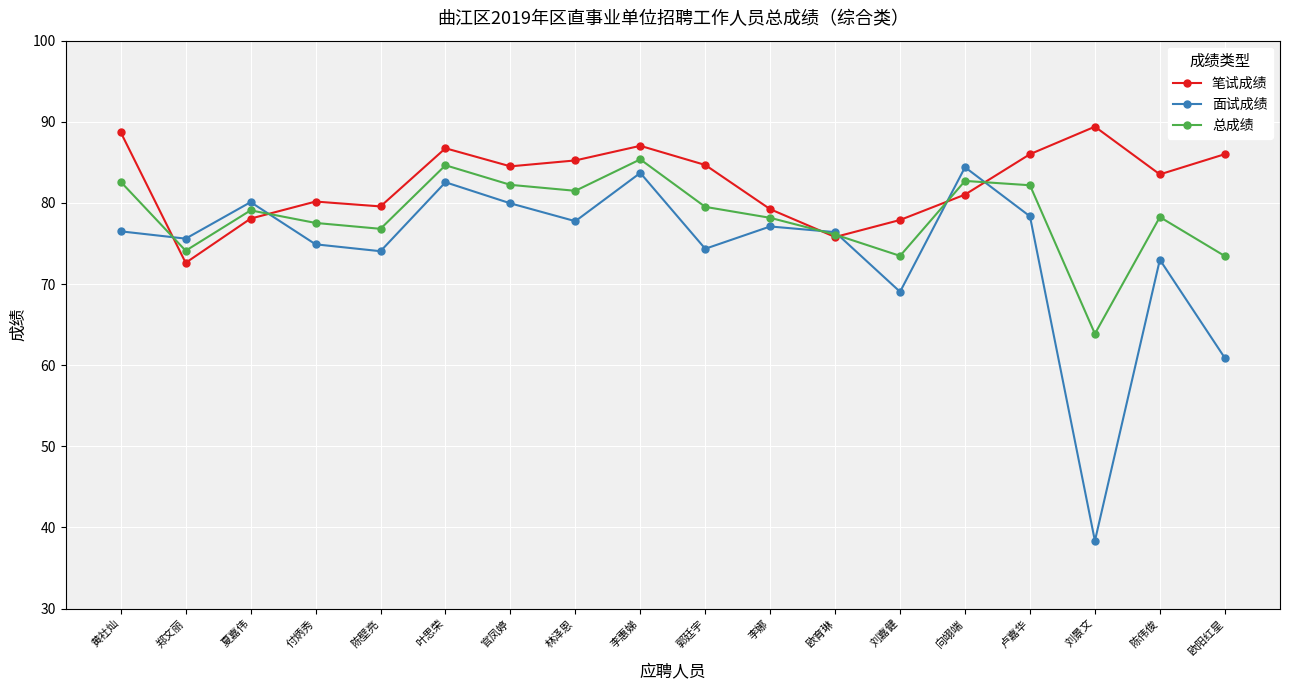

What are all the series names shown in the legend?

笔试成绩, 面试成绩, 总成绩